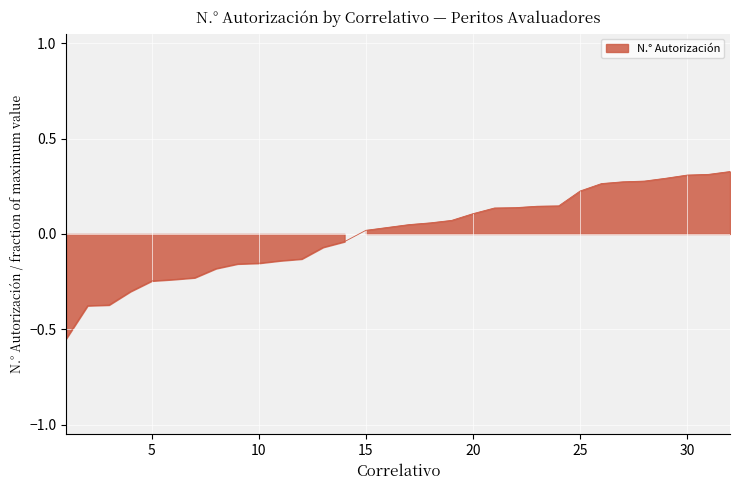

Reading right to left, list all the values displayed in this chart.

32=0.3	31=0.3	30=0.3	29=0.3	28=0.3	27=0.3	26=0.3	25=0.2	24=0.1	23=0.1	22=0.1	21=0.1	20=0.1	19=0.1	18=0.1	17=0.0	16=0.0	15=0.0	14=-0.0	13=-0.1	12=-0.1	11=-0.1	10=-0.2	9=-0.2	8=-0.2	7=-0.2	6=-0.2	5=-0.2	4=-0.3	3=-0.4	2=-0.4	1=-0.5